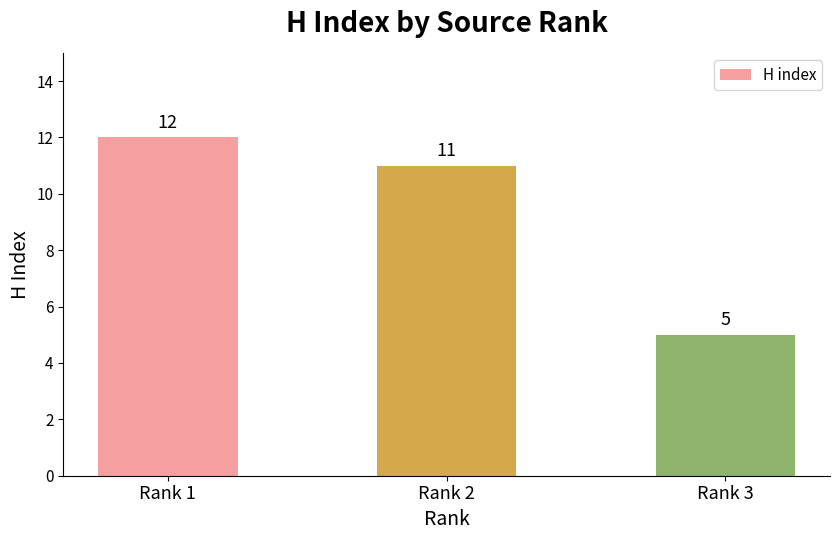

Reading left to right, extract all data points from this chart.

Rank 1=12	Rank 2=11	Rank 3=5